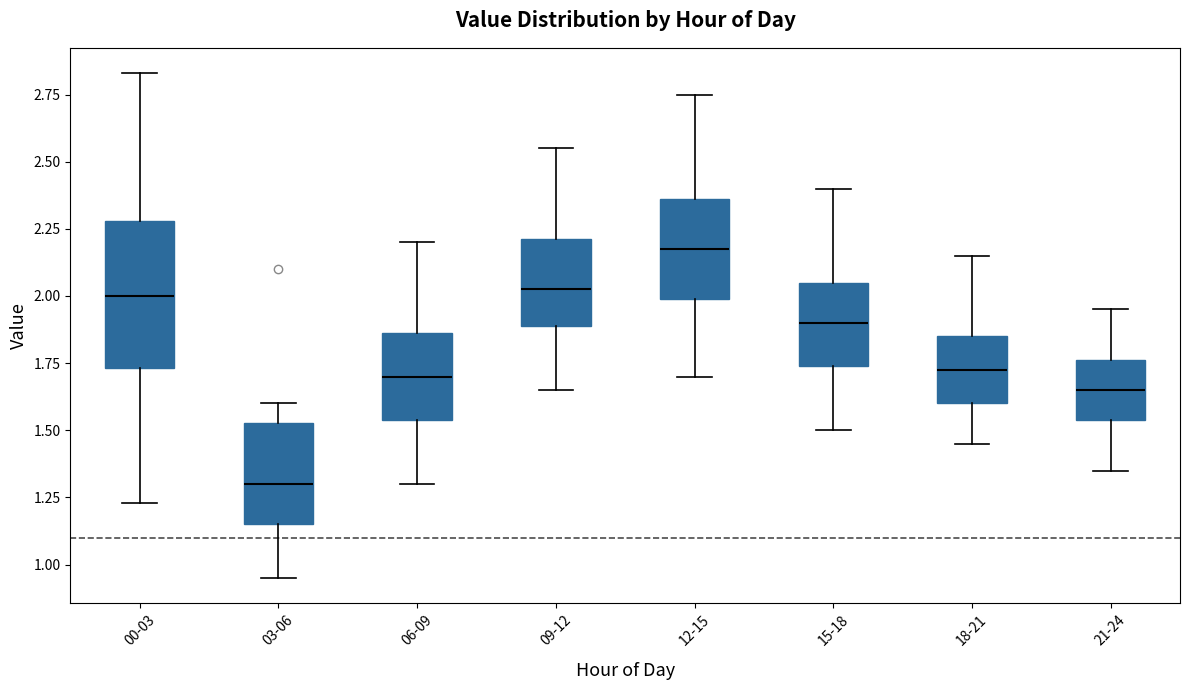

Reading left to right, transcribe this box plot: for each box, give where its median line is, the range the box spans, and where its two whiskers end, as read against the y-axis. The values are not printed on the chart, so give them approximately, as read against the axis.

00-03: median 2.00, box 1.75 to 2.30, whiskers 1.25 to 2.85
03-06: median 1.30, box 1.15 to 1.55, whiskers 0.95 to 1.60
06-09: median 1.70, box 1.55 to 1.85, whiskers 1.30 to 2.20
09-12: median 2.05, box 1.90 to 2.20, whiskers 1.65 to 2.55
12-15: median 2.20, box 2.00 to 2.35, whiskers 1.70 to 2.75
15-18: median 1.90, box 1.75 to 2.05, whiskers 1.50 to 2.40
18-21: median 1.75, box 1.60 to 1.85, whiskers 1.45 to 2.15
21-24: median 1.65, box 1.55 to 1.75, whiskers 1.35 to 1.95